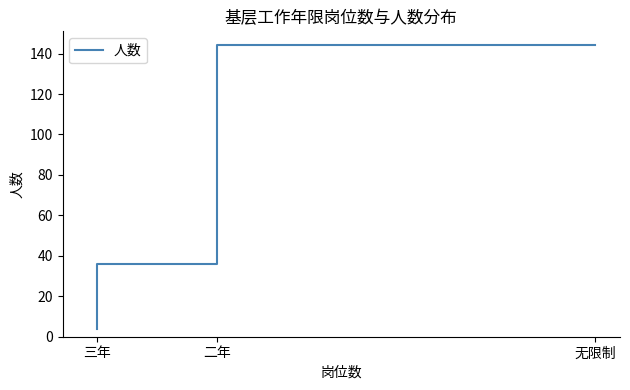

Which label corresponds to the largest value in the chart?

无限制